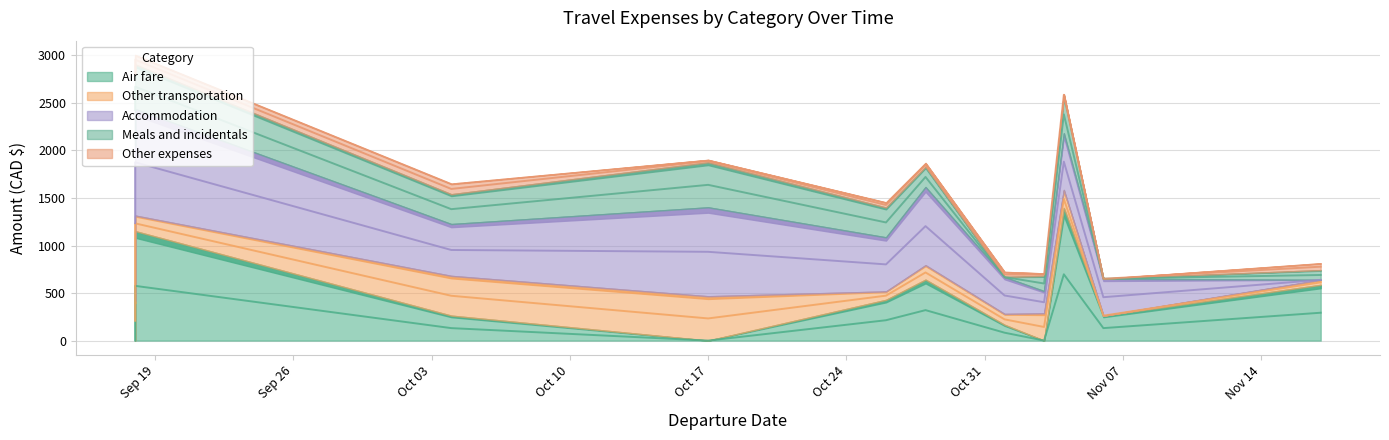

At which category does Accommodation reach its first local peak?

2022-10-17